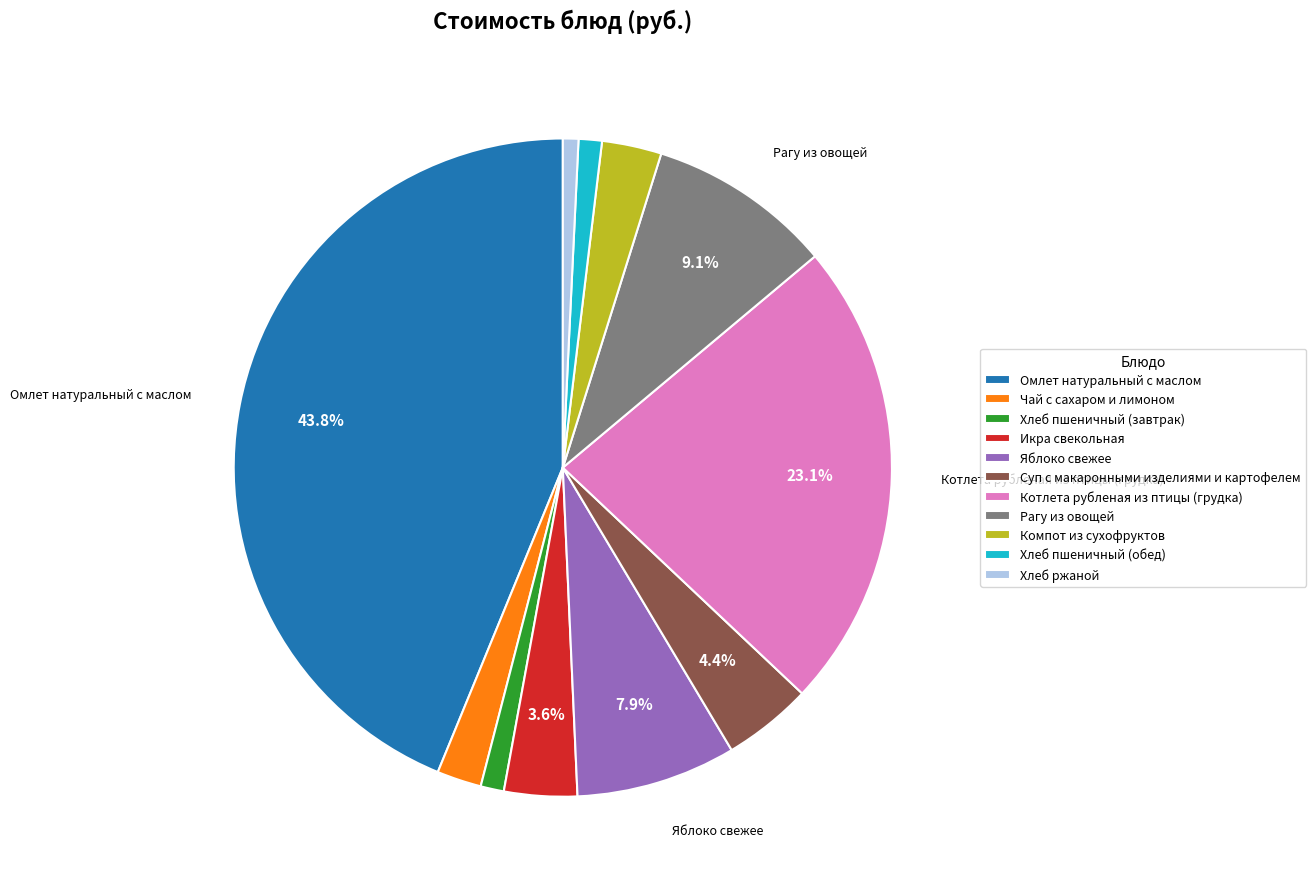

What is the ratio of the value at Хлеб ржаной to the value at Яблоко свежее?

0.1